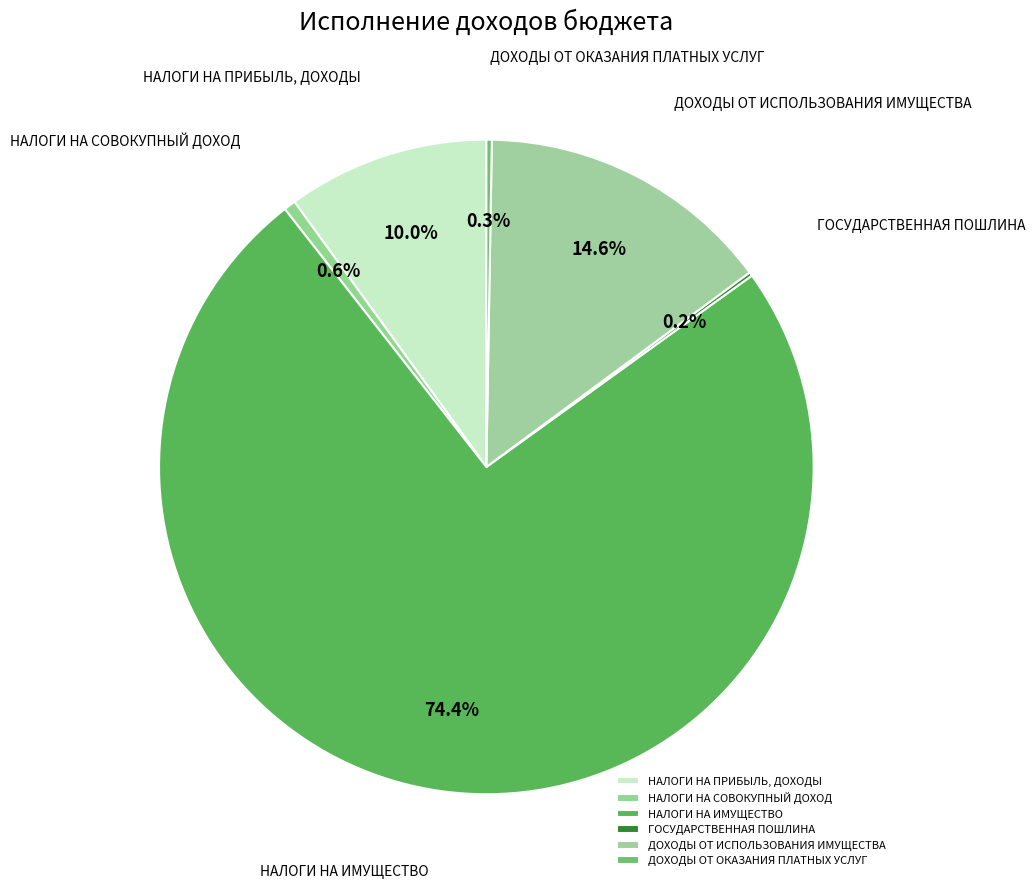

What percentage is NOT represented by НАЛОГИ НА СОВОКУПНЫЙ ДОХОД?

99.4%